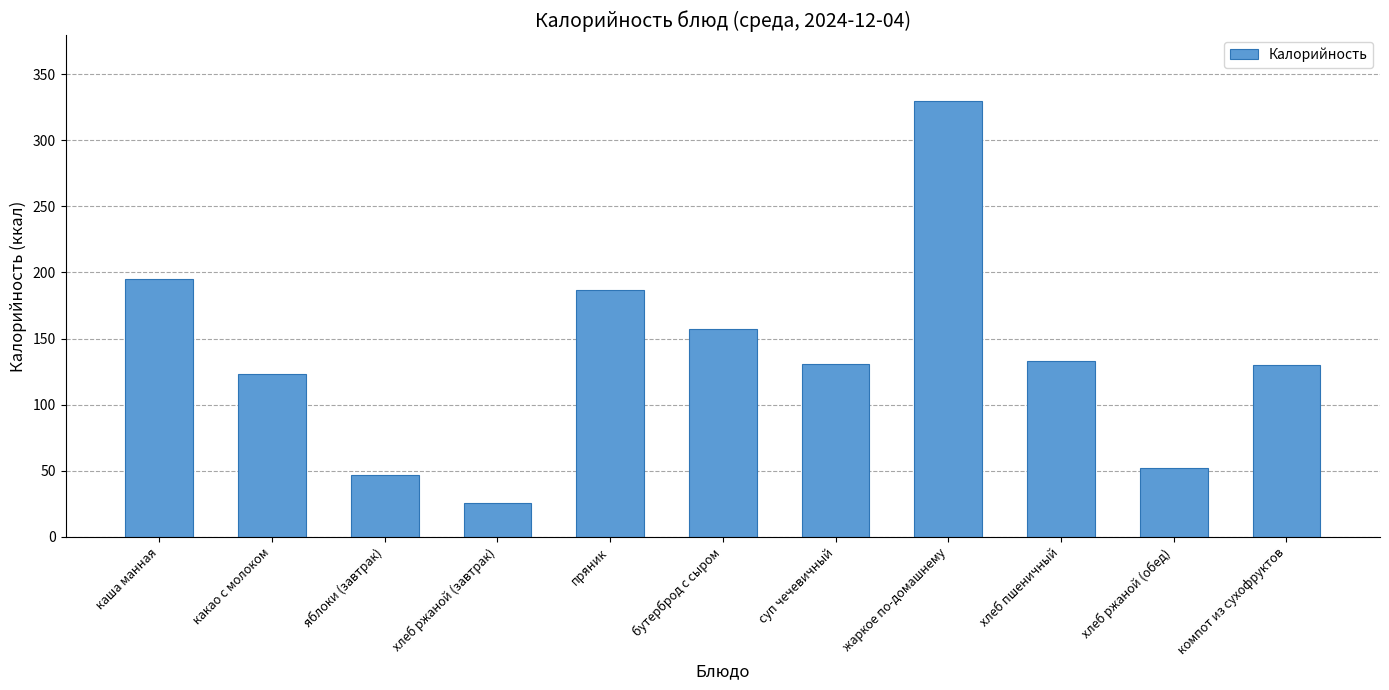

Count the number of categories in the chart.

11